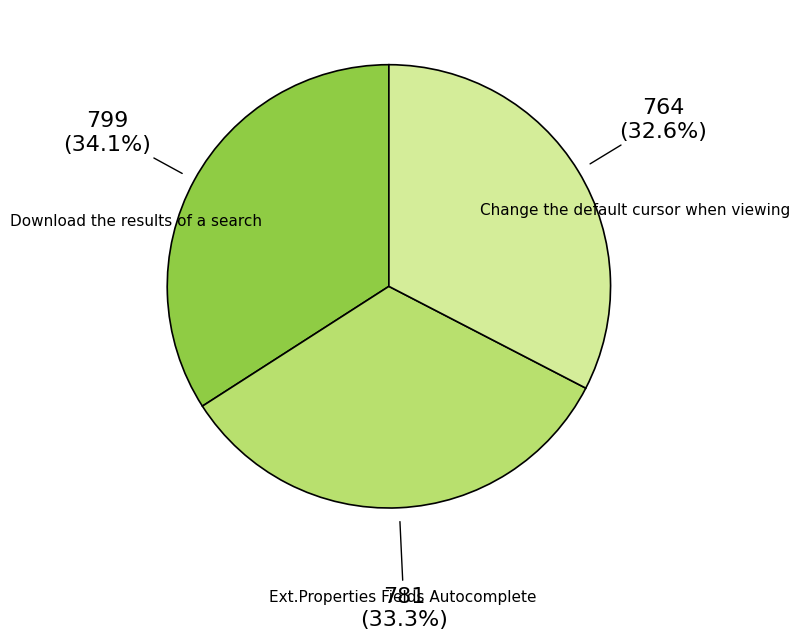

Which has a higher value, Download the results of a search or Change the default cursor when viewing?

Download the results of a search